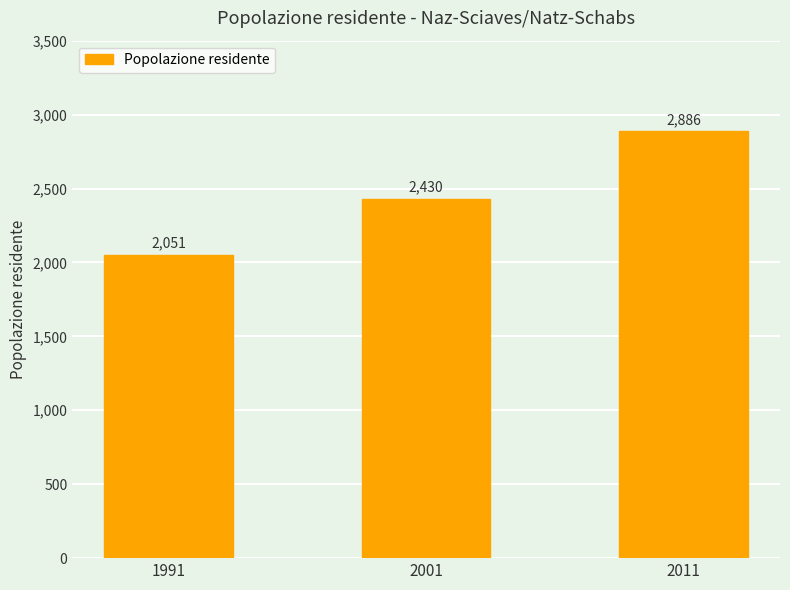

The chart shows a value of 589 at 2001. True or false?

False